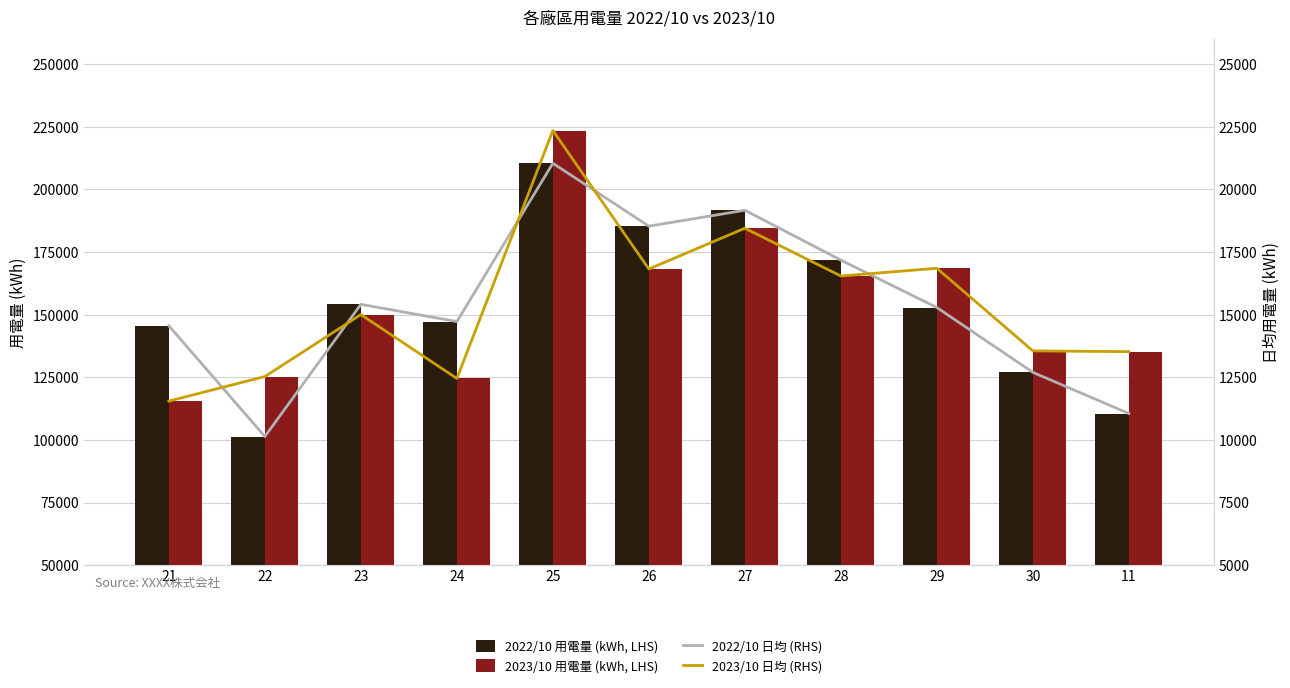

Reading left to right, list all the values displayed in this chart.

2022/10 用電量 (kWh, LHS): 21=145560.6	22=101351.5	23=154144.3	24=147259.8	25=210479.7	26=185358.1	27=191718.5	28=171797.0	29=152864.4	30=126978.0	11=110548.9
2023/10 用電量 (kWh, LHS): 21=115521.0	22=125315.0	23=150055.3	24=124544.0	25=223541.0	26=168240.0	27=184541.0	28=165458.0	29=168541.0	30=135555.0	11=135247.0
2022/10 日均 (RHS): 21=14556.1	22=10135.2	23=15414.4	24=14726.0	25=21048.0	26=18535.8	27=19171.8	28=17179.7	29=15286.4	30=12697.8	11=11054.9
2023/10 日均 (RHS): 21=11552.1	22=12531.5	23=15005.5	24=12454.4	25=22354.1	26=16824.0	27=18454.1	28=16545.8	29=16854.1	30=13555.5	11=13524.7